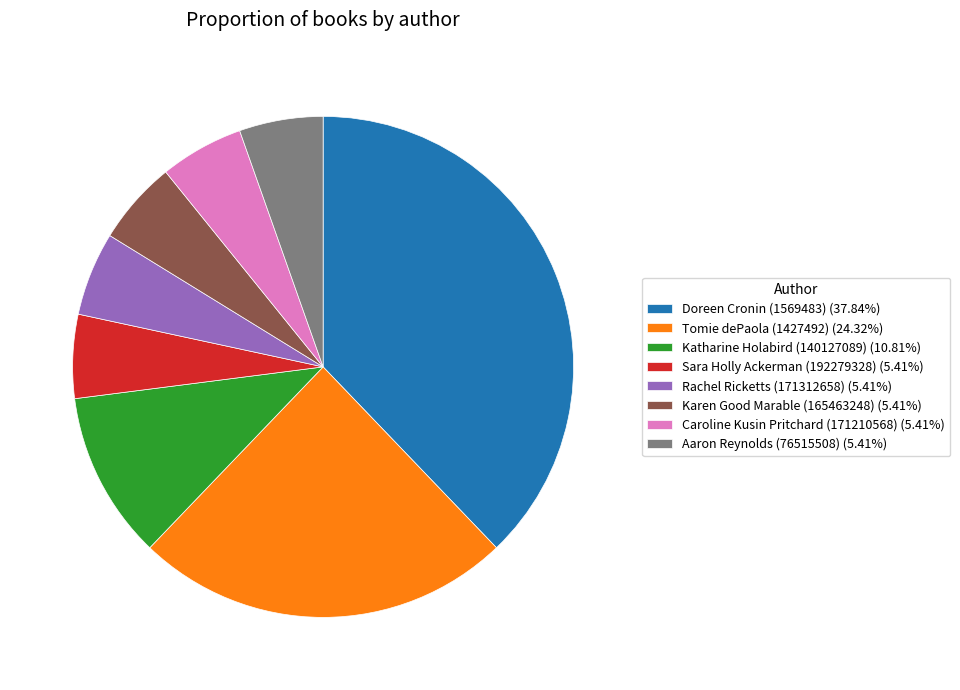

Combined, do Karen Good Marable (165463248) (5.41%) and Aaron Reynolds (76515508) (5.41%) account for over 50%?

No